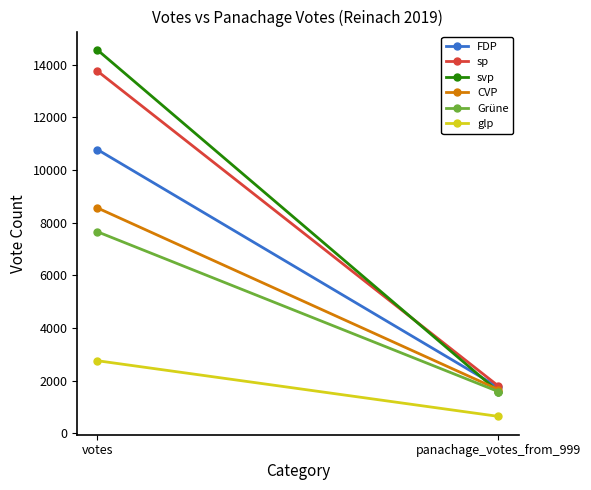

What is the label of the 2nd point from the right?

votes